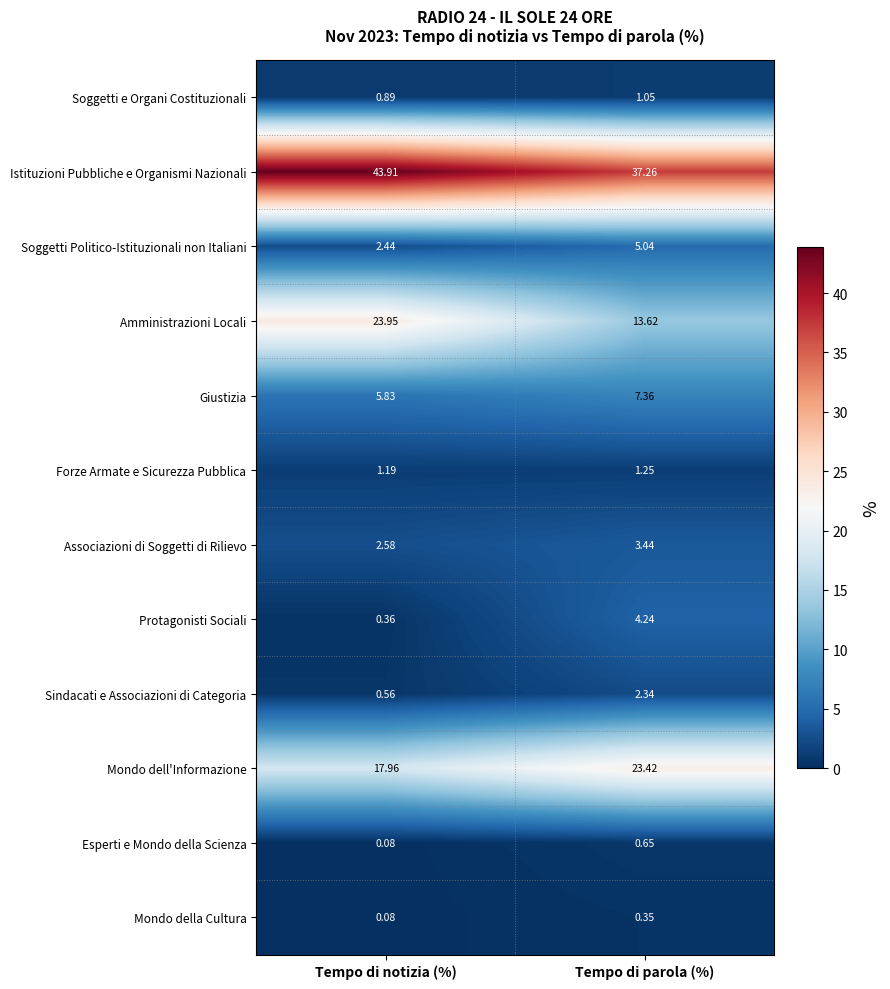

At which label is Sindacati e Associazioni di Categoria closest to 1?

Tempo di notizia (%)